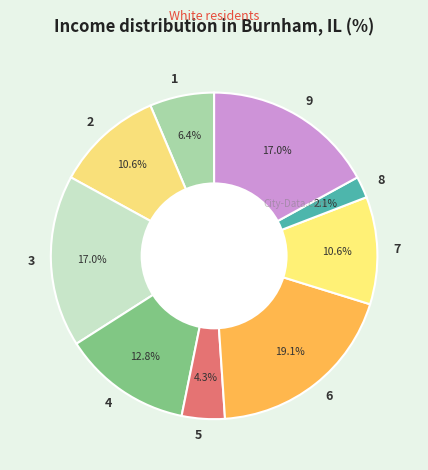

Which slice is the largest?

6